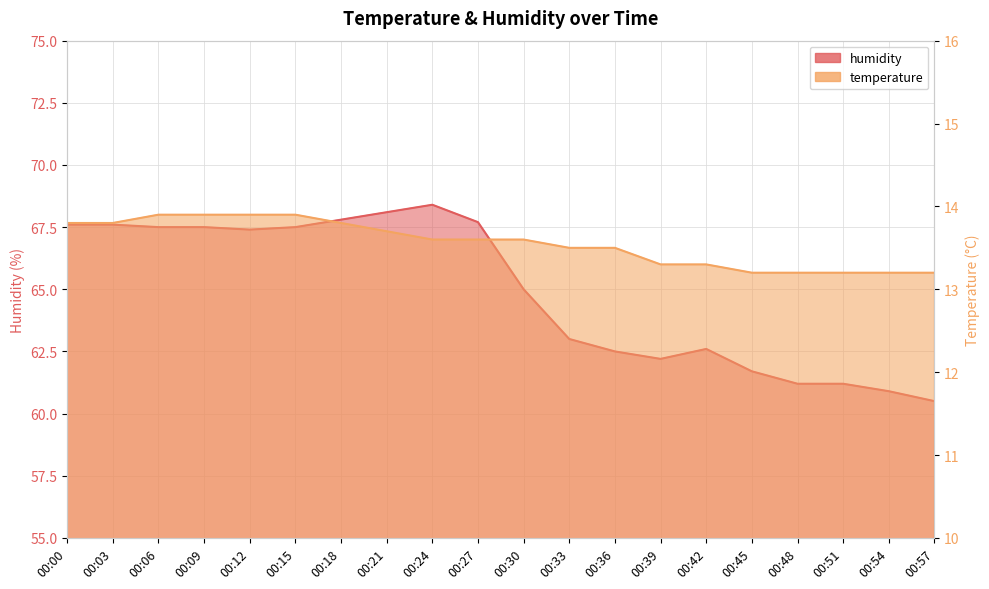

Between 00:09 and 00:24, which is larger?

00:09